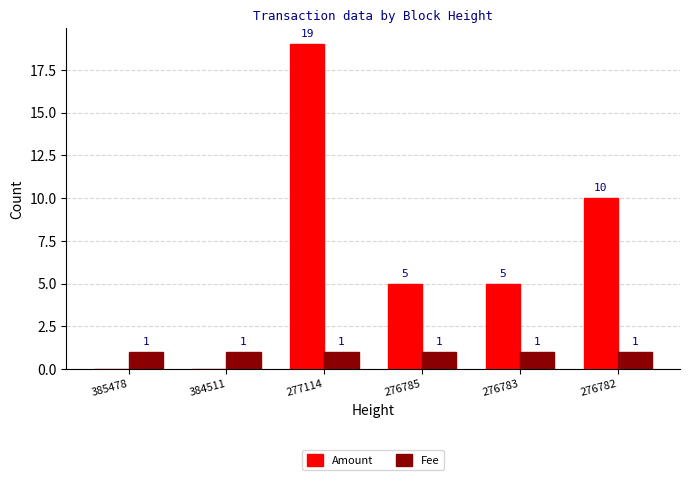

Reading right to left, extract all data points from this chart.

Amount: 10	5	5	19	0	0
Fee: 1	1	1	1	1	1